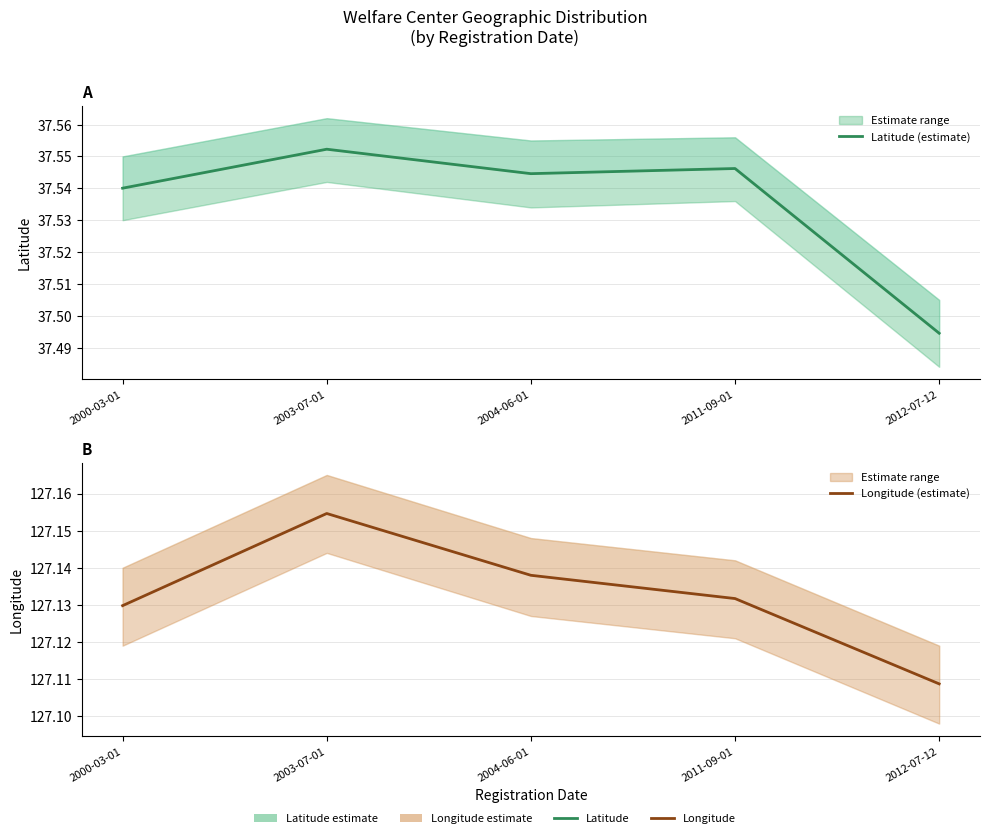

Is it true that Latitude (estimate) equals 16.1 at 2011-09-01?

False